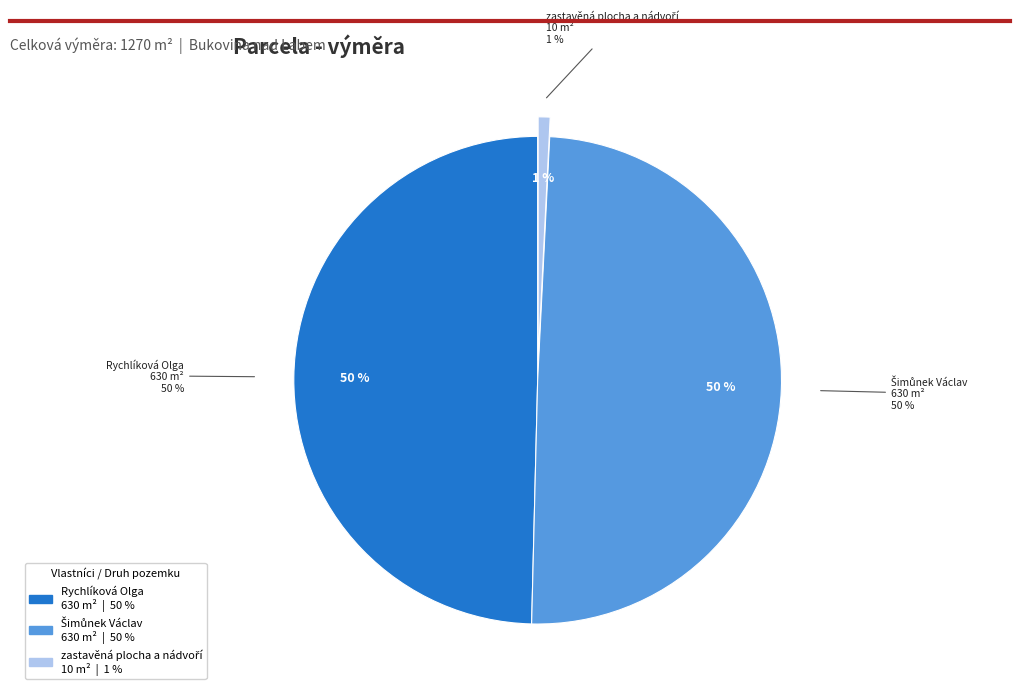

What is the smallest slice in the pie chart?

zastavěná plocha a nádvoří